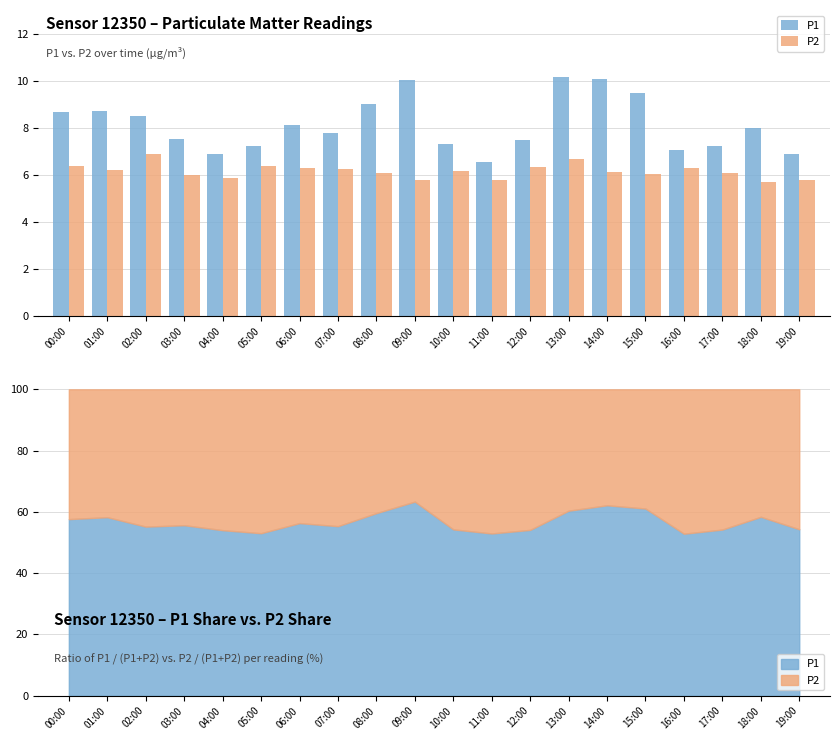

Where is P2 nearest to the value 6?

03:00